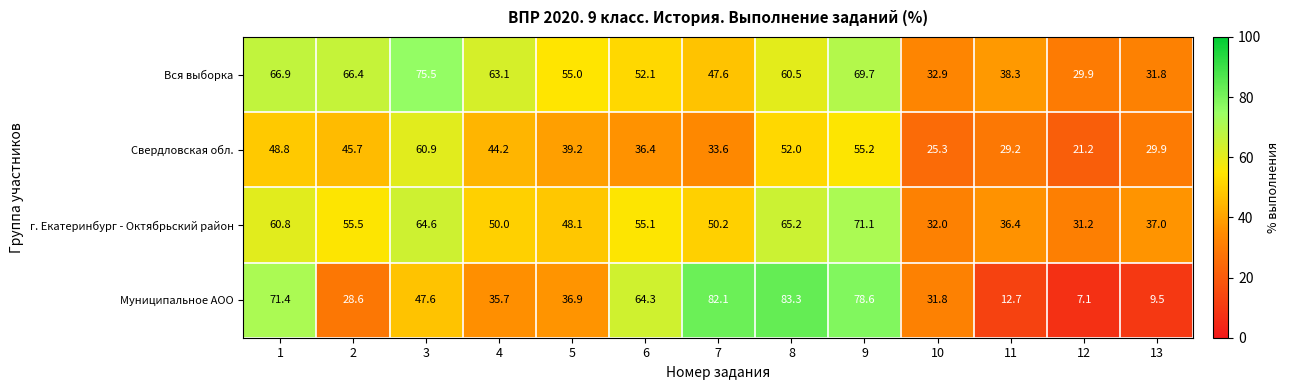

What is the sum of the Свердловская обл. values at 12 and 2?

66.9